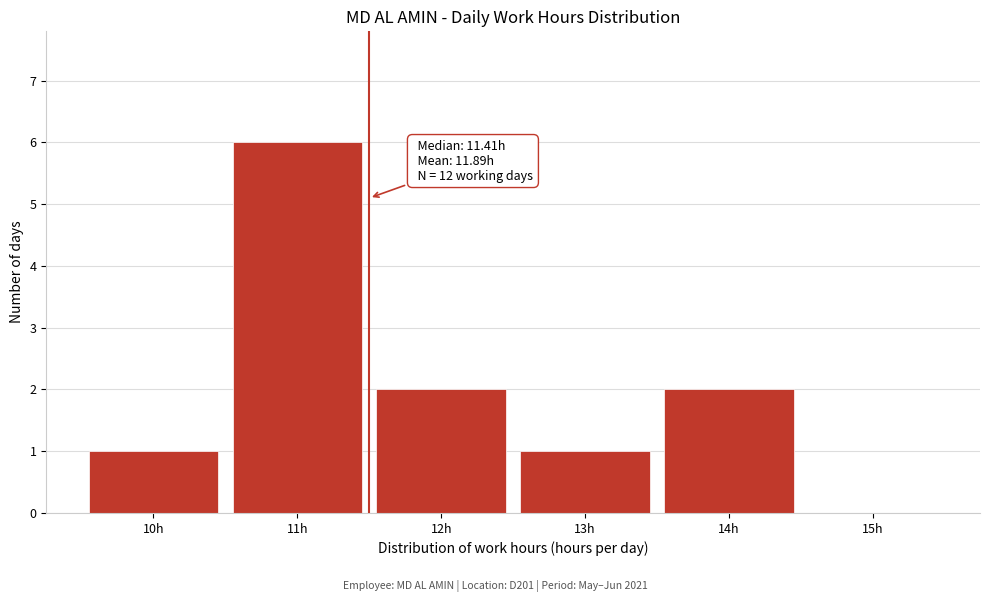

Over which range of the x-axis is the bar tallest?

10.5 to 11.5